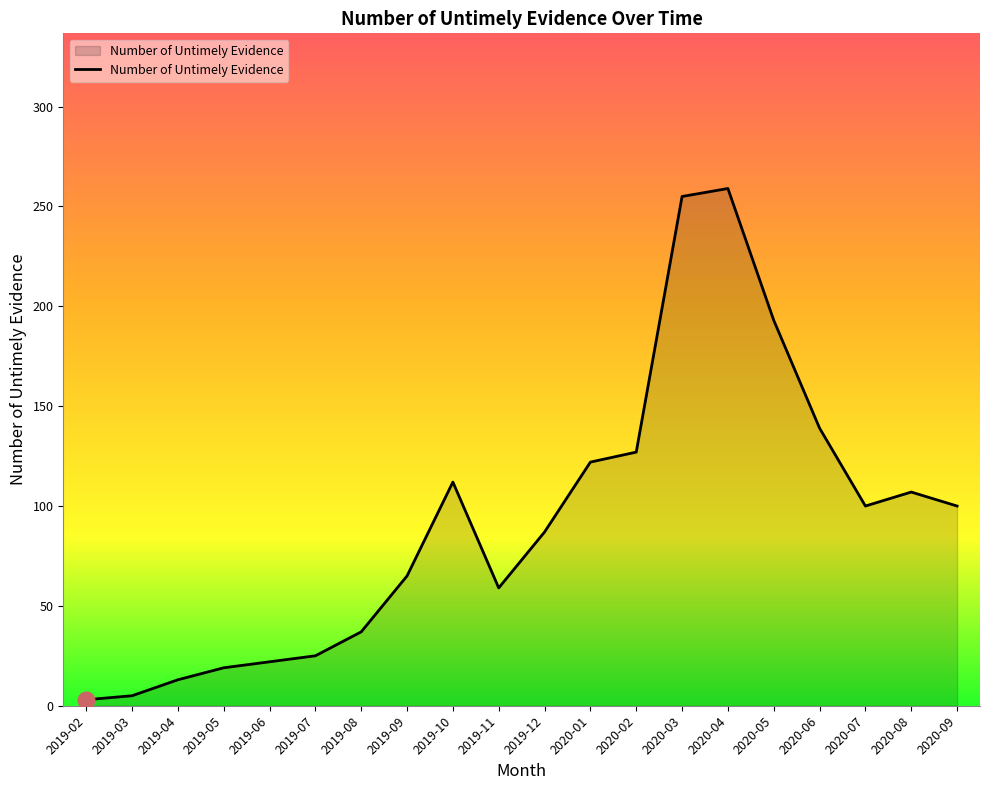

Count the number of data series in this chart.

1